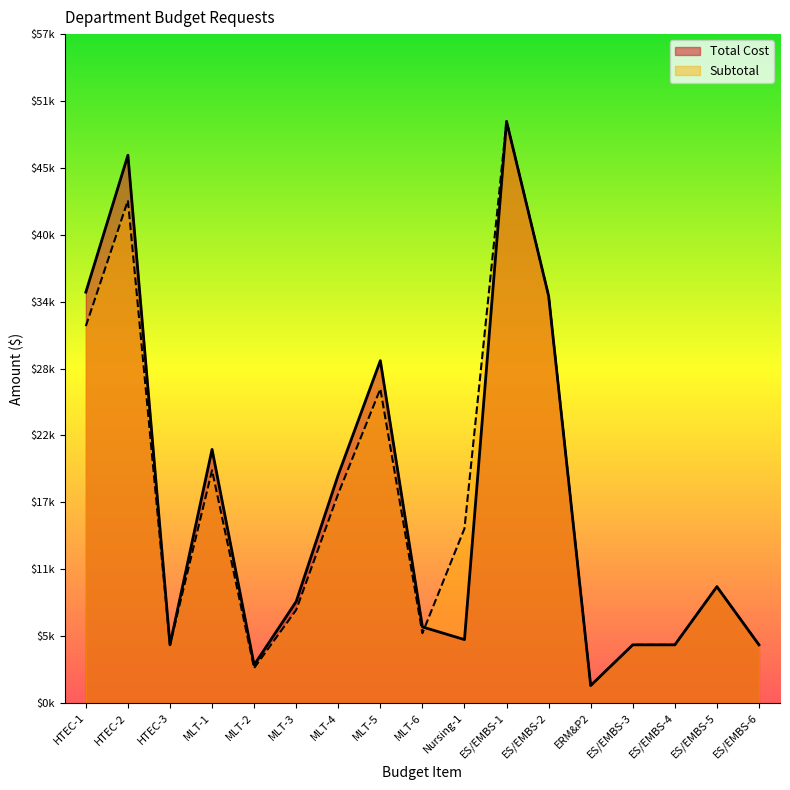

What is the difference between the second highest and minimum values in the Total Cost series?

45588